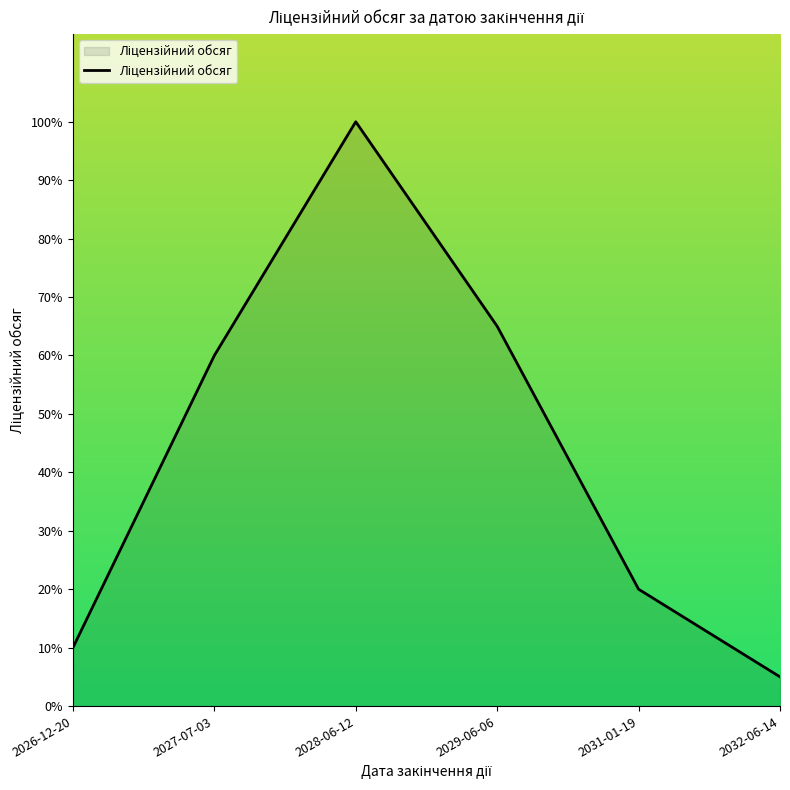

What is the difference between the maximum and minimum values?

95